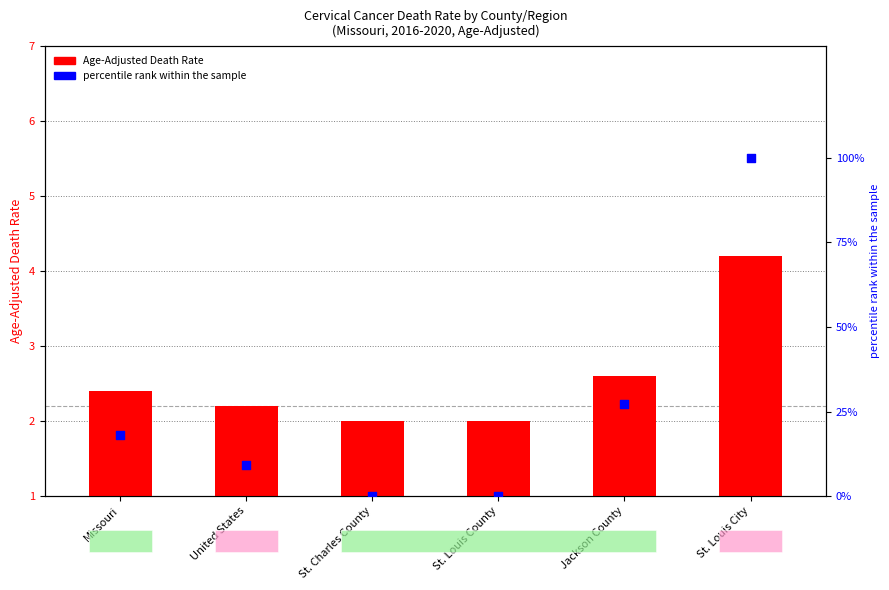

At which category is the sum across all series the highest?

St. Louis City